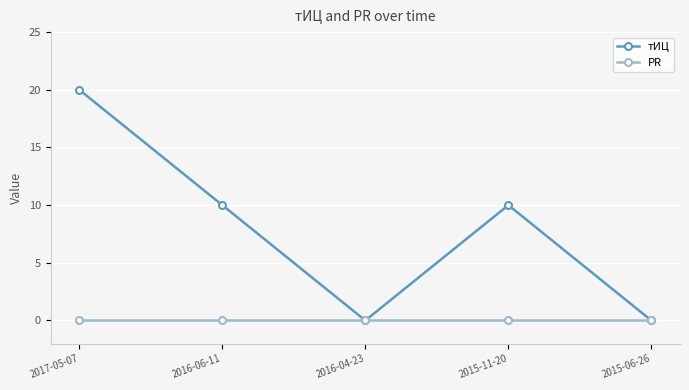

What is the spread (max minus min) of values at 2015-11-20?

10